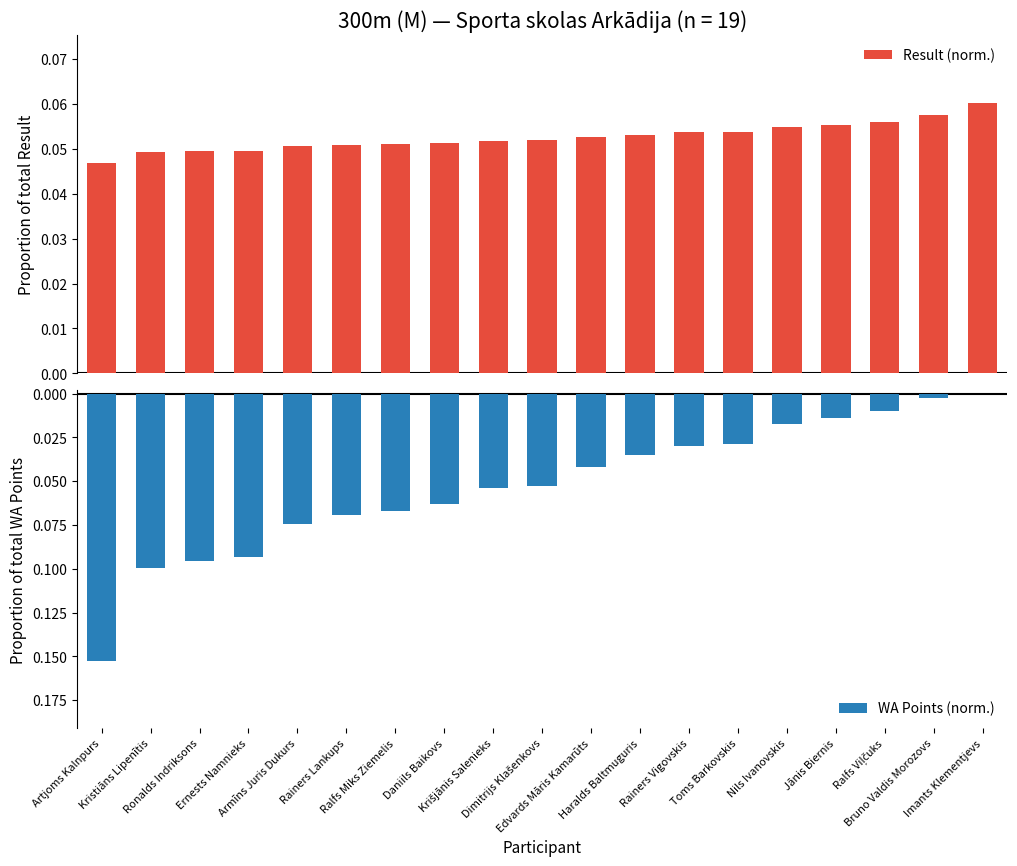

Reading left to right, list all the values displayed in this chart.

Result (norm.): Artjoms Kalnpurs=0.0	Kristiāns Lipenītis=0.0	Ronalds Indriksons=0.0	Ernests Namnieks=0.0	Armīns Juris Dukurs=0.1	Rainers Lankups=0.1	Ralfs Miks Ziemelis=0.1	Daniils Baikovs=0.1	Krišjānis Salenieks=0.1	Dimitrijs Klašenkovs=0.1	Edvards Māris Kamarūts=0.1	Haralds Baltmuguris=0.1	Rainers Vigovskis=0.1	Toms Barkovskis=0.1	Nils Ivanovskis=0.1	Jānis Biernis=0.1	Ralfs Viļčuks=0.1	Bruno Valdis Morozovs=0.1	Imants Klementjevs=0.1
WA Points (norm.): Artjoms Kalnpurs=-0.2	Kristiāns Lipenītis=-0.1	Ronalds Indriksons=-0.1	Ernests Namnieks=-0.1	Armīns Juris Dukurs=-0.1	Rainers Lankups=-0.1	Ralfs Miks Ziemelis=-0.1	Daniils Baikovs=-0.1	Krišjānis Salenieks=-0.1	Dimitrijs Klašenkovs=-0.1	Edvards Māris Kamarūts=-0.0	Haralds Baltmuguris=-0.0	Rainers Vigovskis=-0.0	Toms Barkovskis=-0.0	Nils Ivanovskis=-0.0	Jānis Biernis=-0.0	Ralfs Viļčuks=-0.0	Bruno Valdis Morozovs=-0.0	Imants Klementjevs=0.0